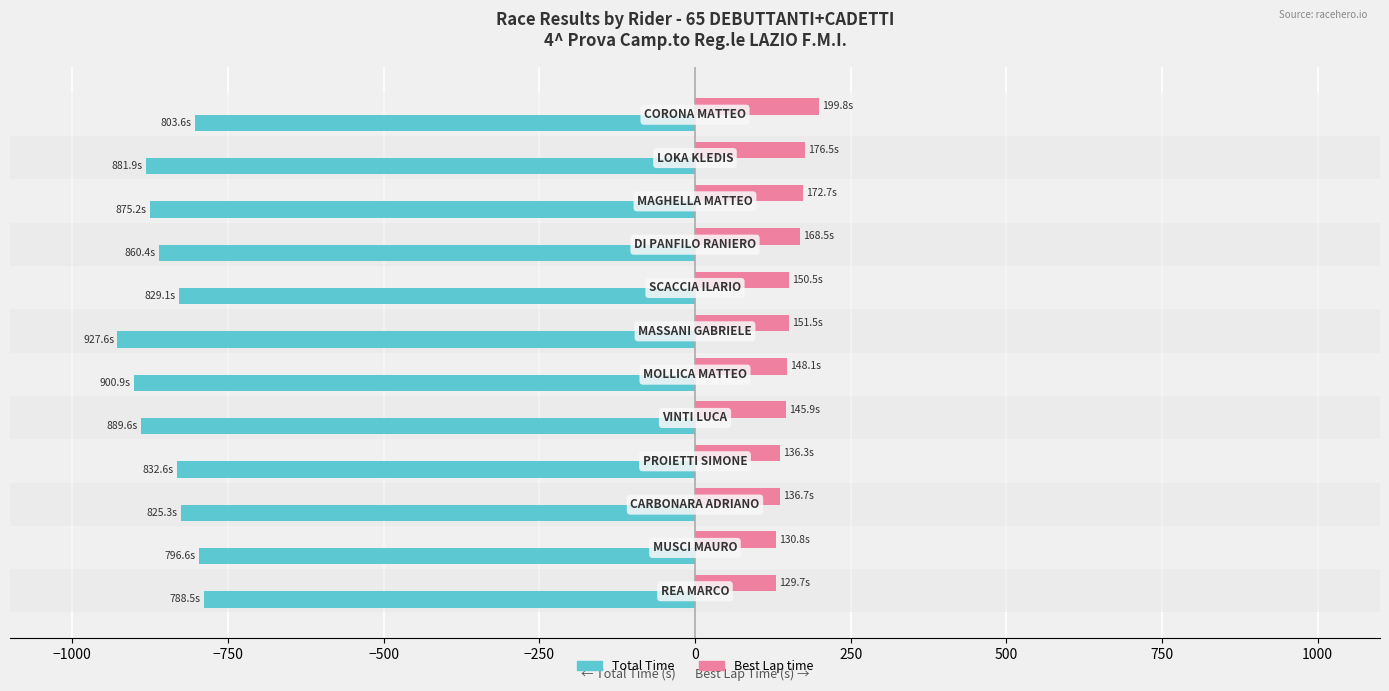

Rank the series by their maximum value, from lowest to highest.

Total Time, Best Lap time